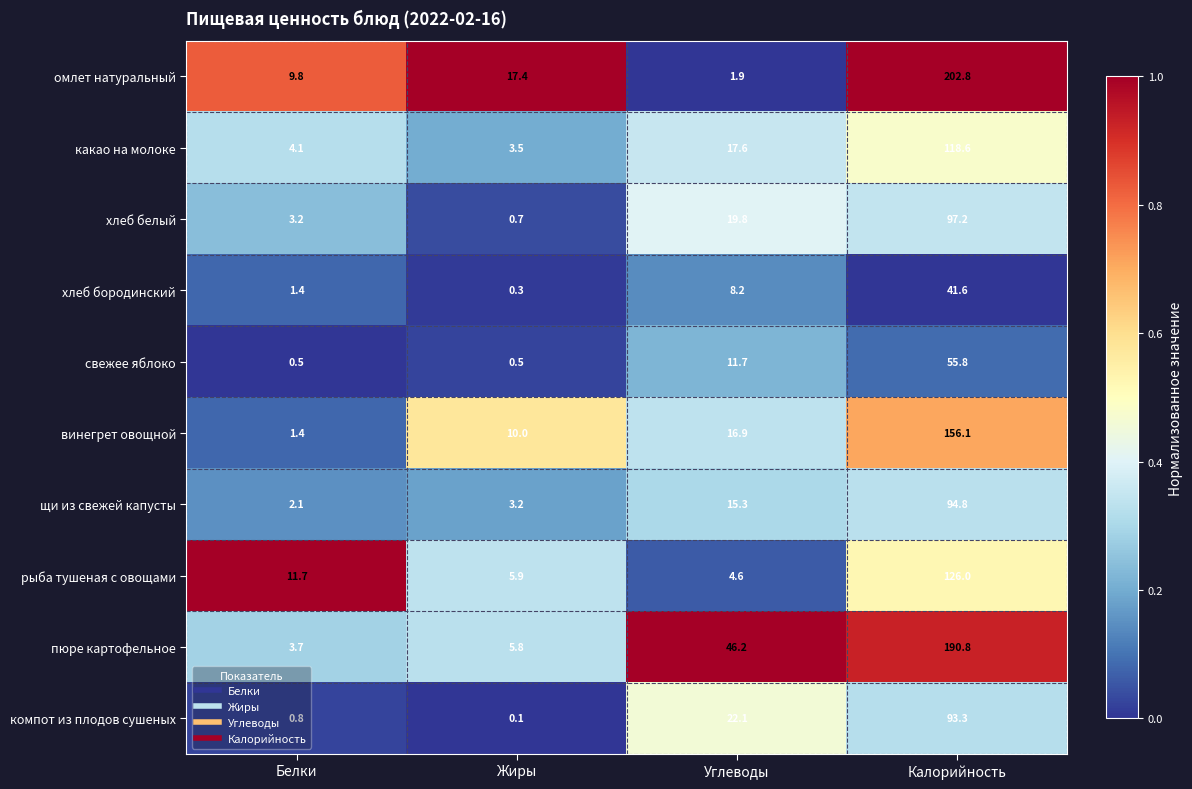

Is it true that хлеб белый equals 4.6 at Белки?

False